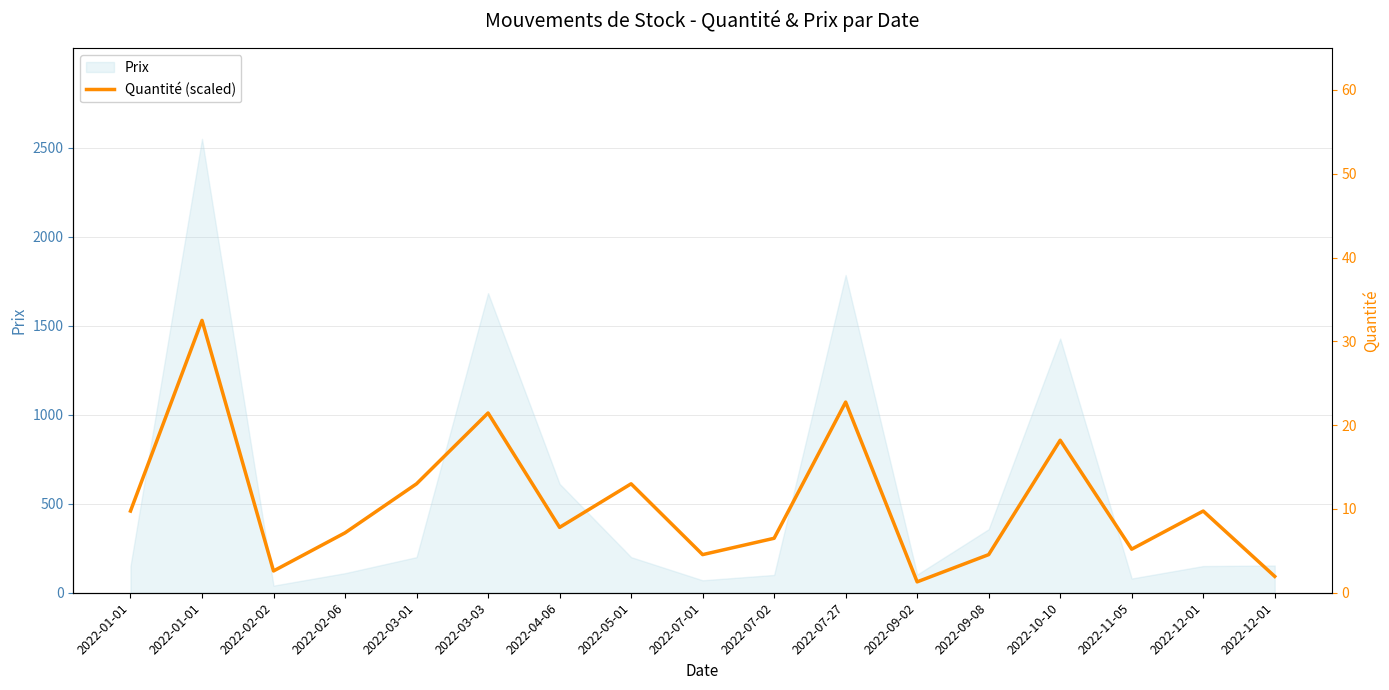

Is it true that the value at 2022-03-03 is 1748.8?

False